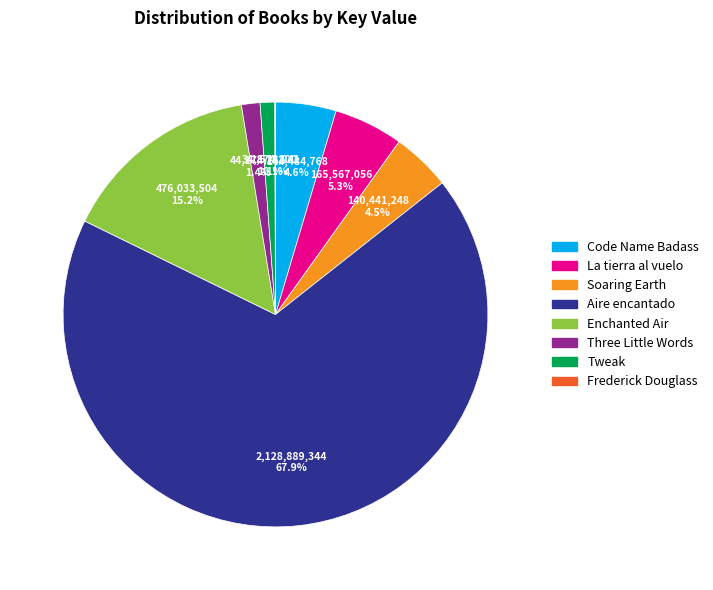

To the nearest percent, what percentage of the pie is Tweak?

1%